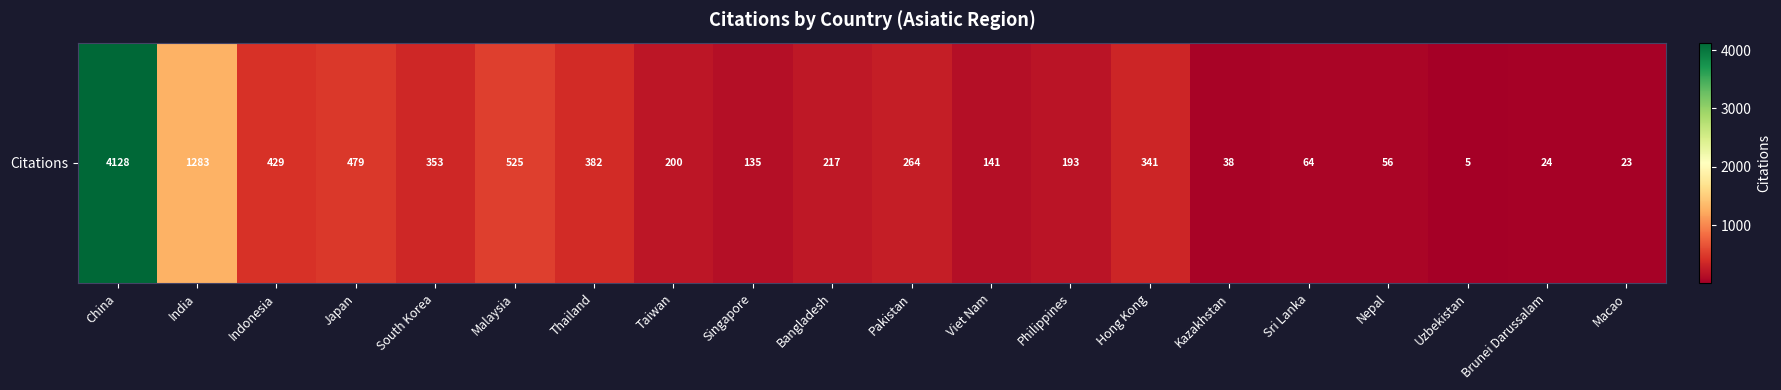

Which label corresponds to the smallest value in the chart?

Uzbekistan